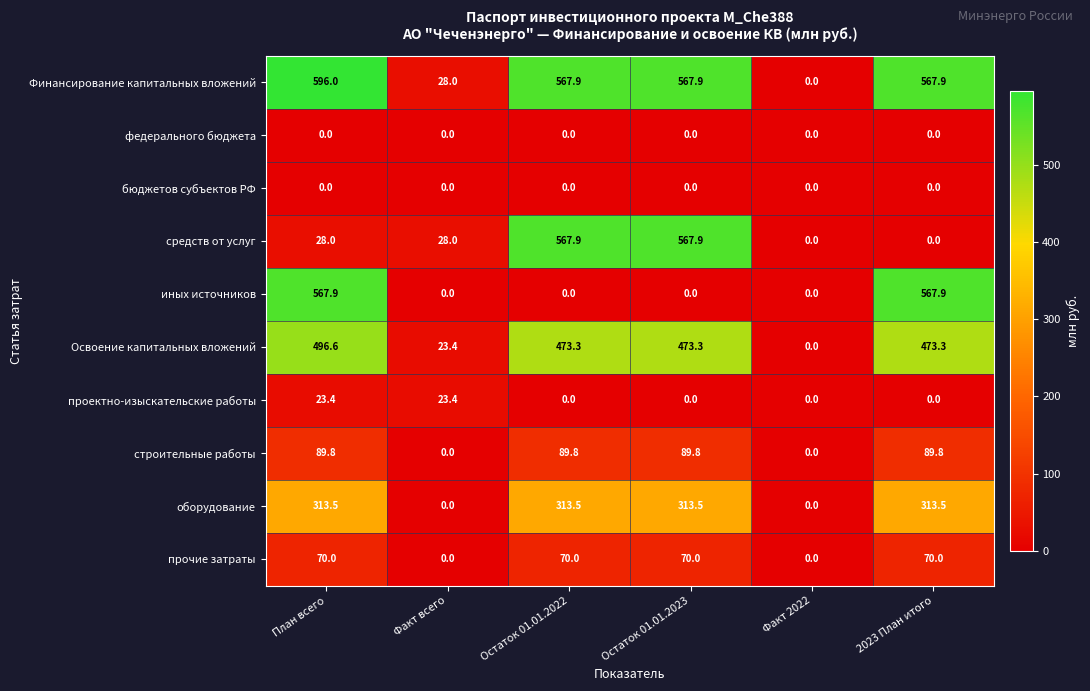

At how many categories does at least one series exceed 524?

4